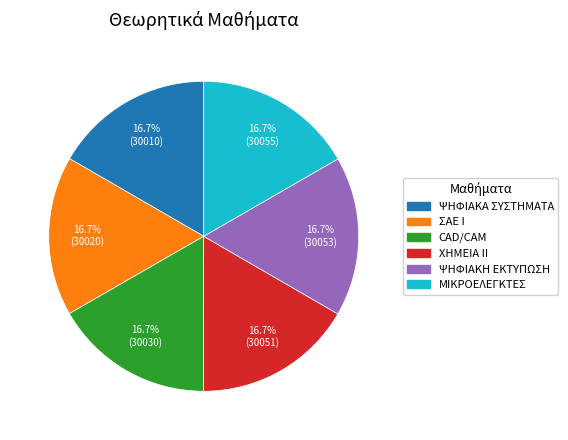

Approximately how many times larger is the value at ΜΙΚΡΟΕΛΕΓΚΤΕΣ compared to ΣΑΕ Ι?

1.0